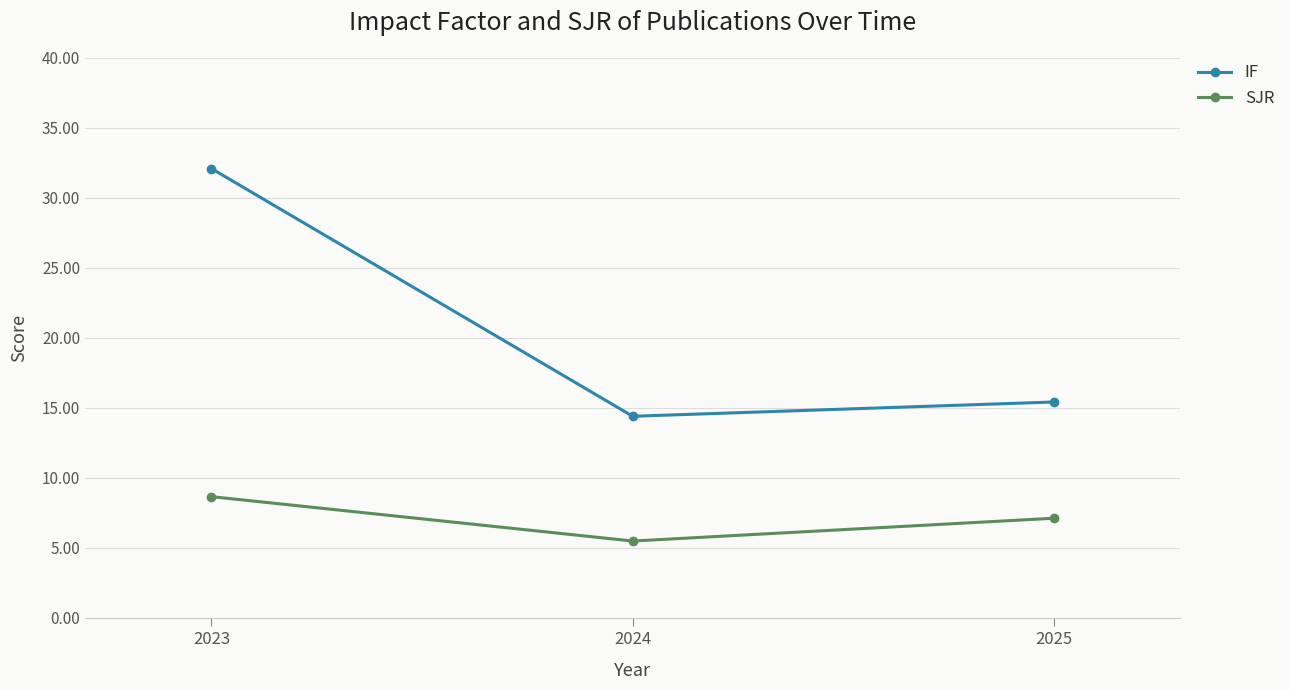

Reading left to right, what are all the values shown in this chart?

IF: 32.1	14.4	15.4
SJR: 8.7	5.5	7.1